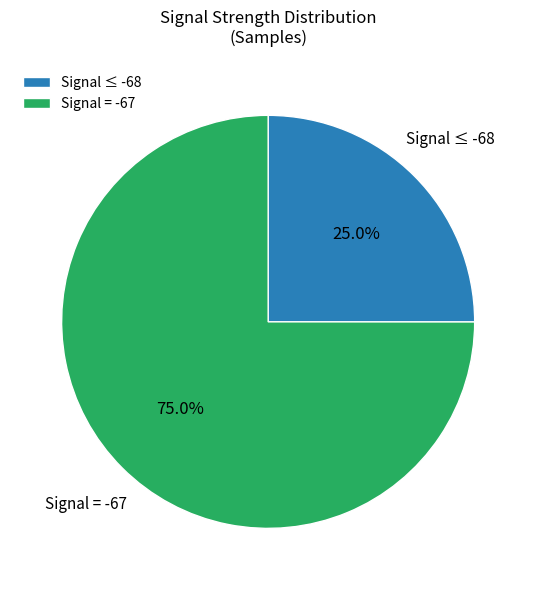

Rank the categories by value from highest to lowest.

Signal = -67, Signal ≤ -68